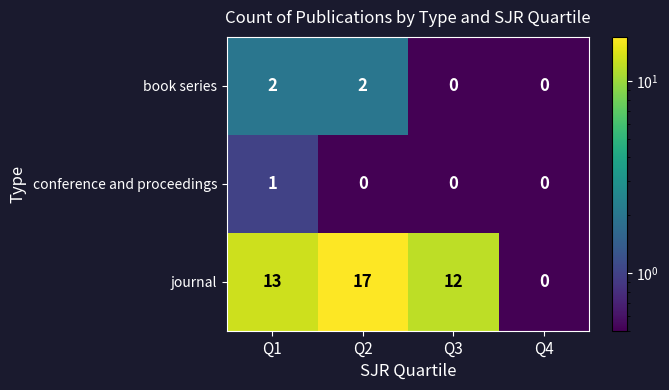

Reading left to right, transcribe all the data shown in this chart.

book series: 2	2	0	0
conference and proceedings: 1	0	0	0
journal: 13	17	12	0